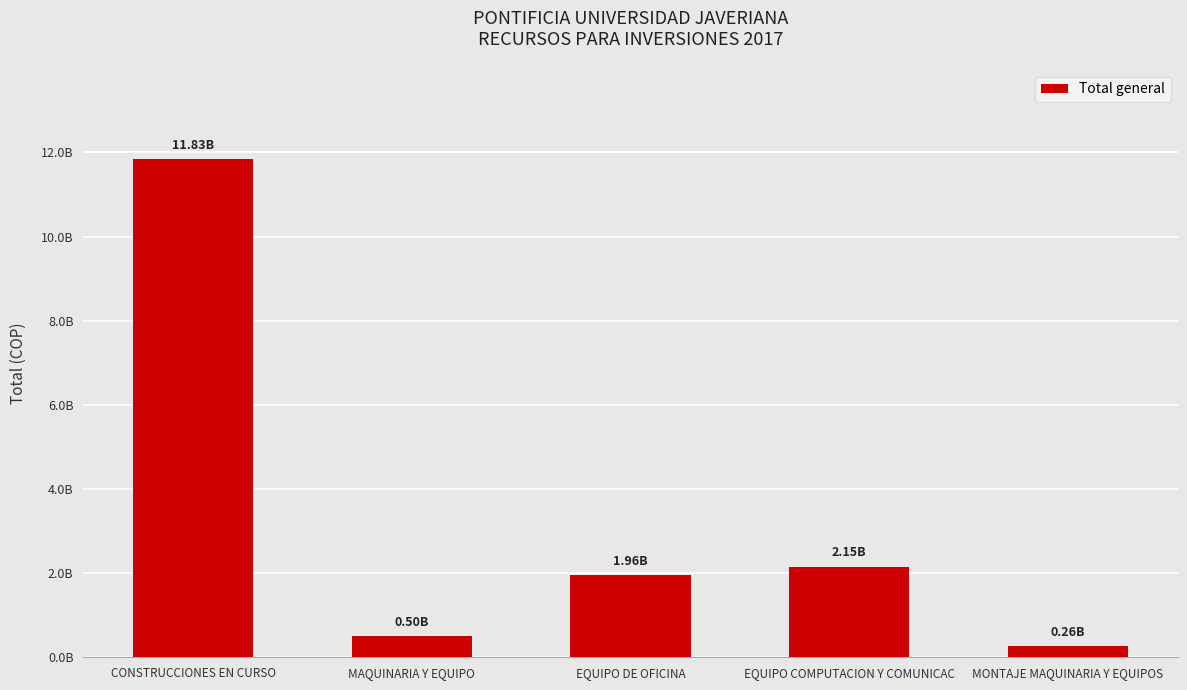

Reading right to left, what are all the values shown in this chart?

262500000	2149900000	1955263150	497001045	11833000000